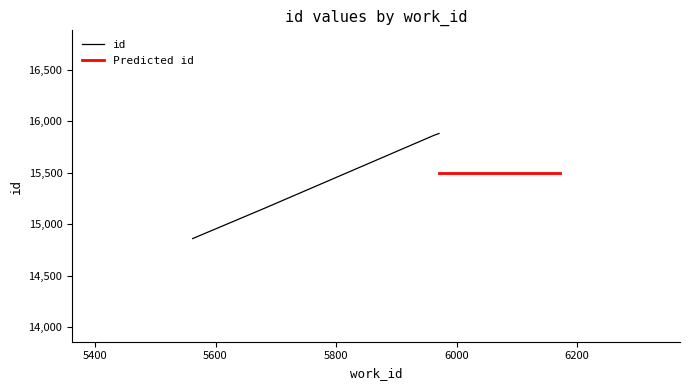

Reading right to left, list all the values displayed in this chart.

5971=15880	5963=15863	5683=15159	5562=14861